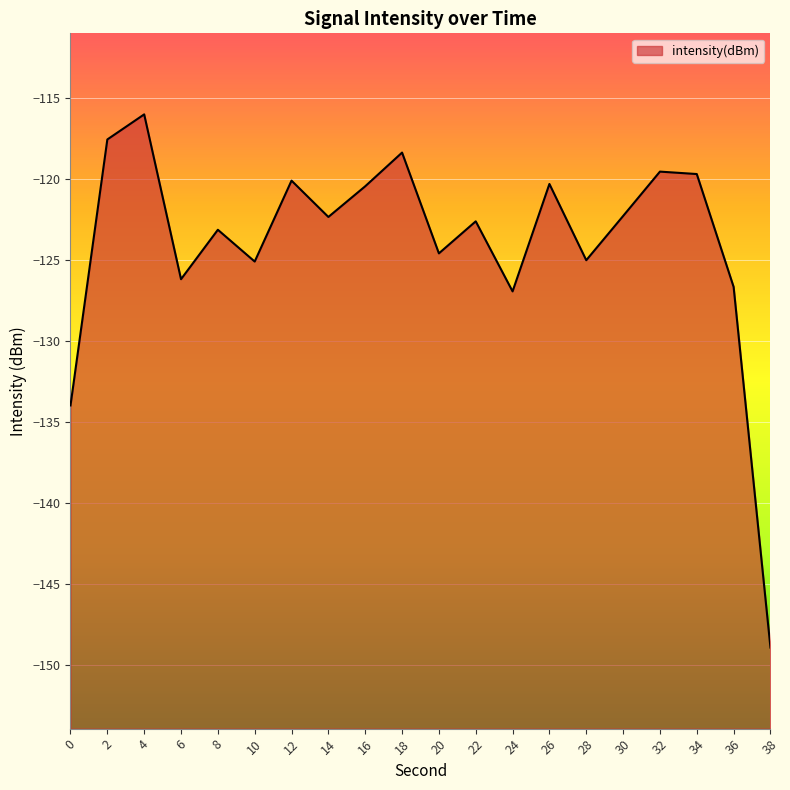

The value at 26 is -196.8. True or false?

False